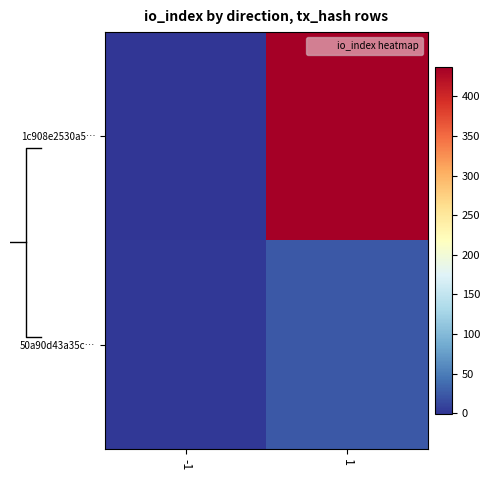

What is the approximate value of 1c908e2530a5… at 1, to the nearest 5?

435